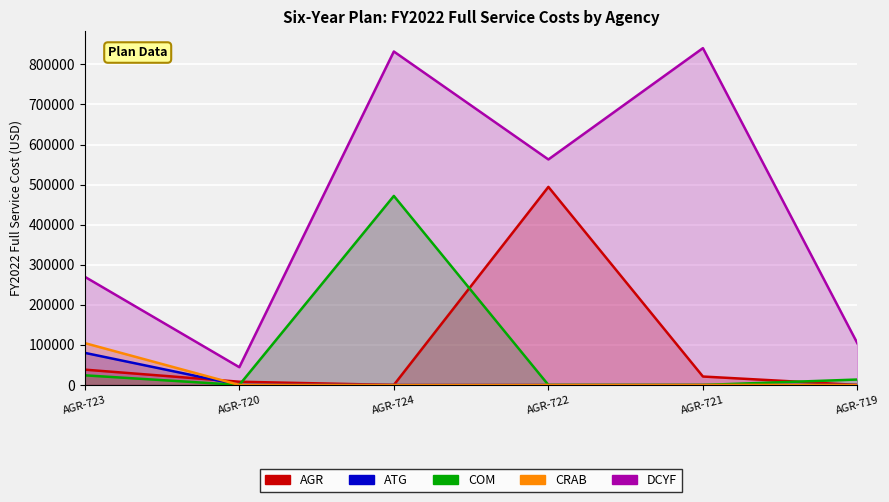

What position from the left is AGR-723?

1